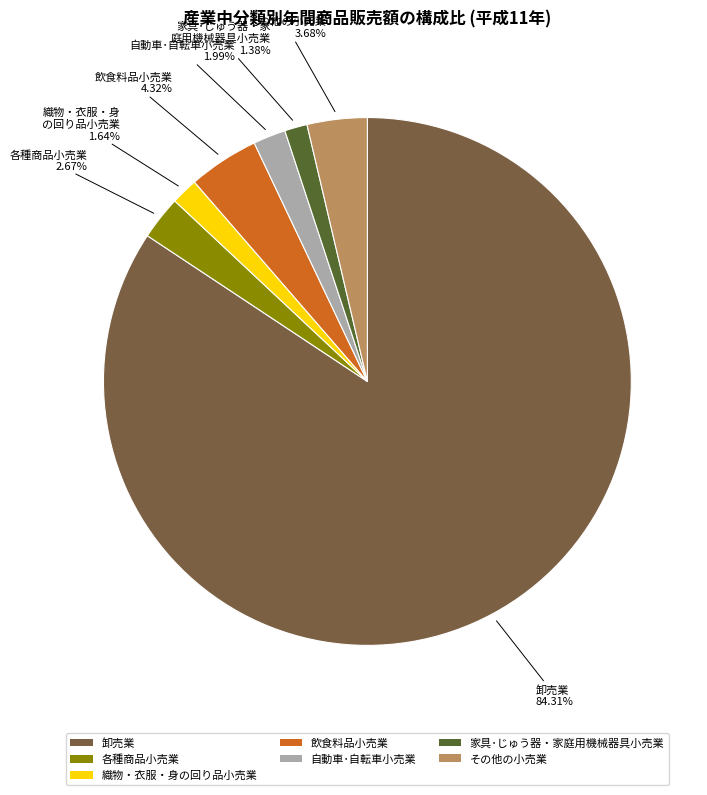

Which category accounts for the majority?

卸売業